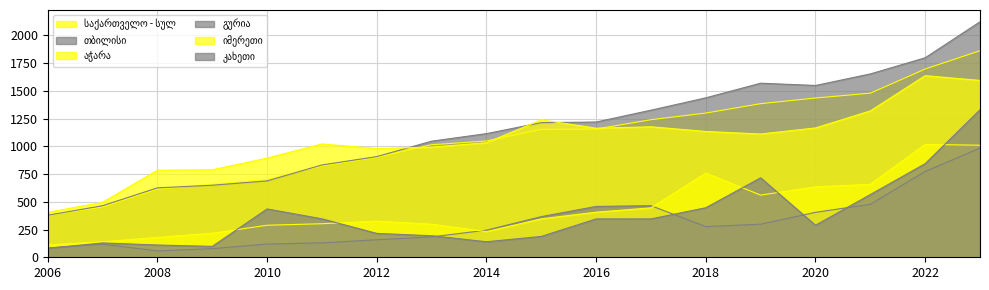

How many lines are shown in the chart?

6